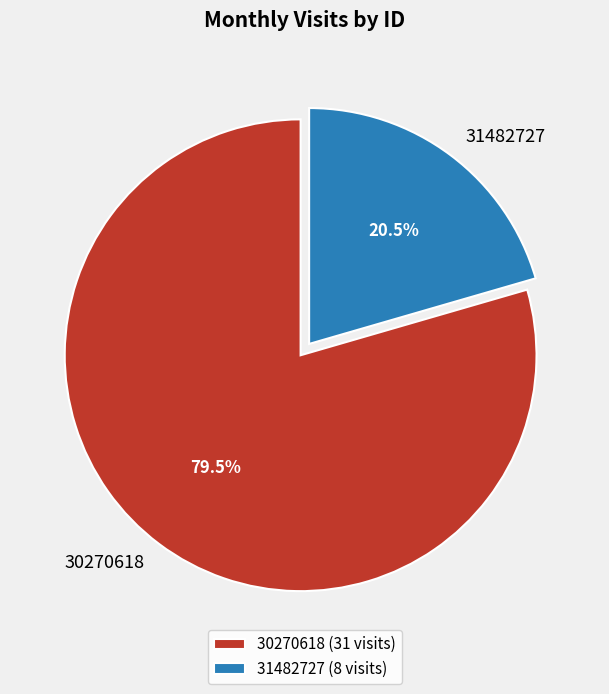

Is there any slice that represents more than half of the pie?

Yes